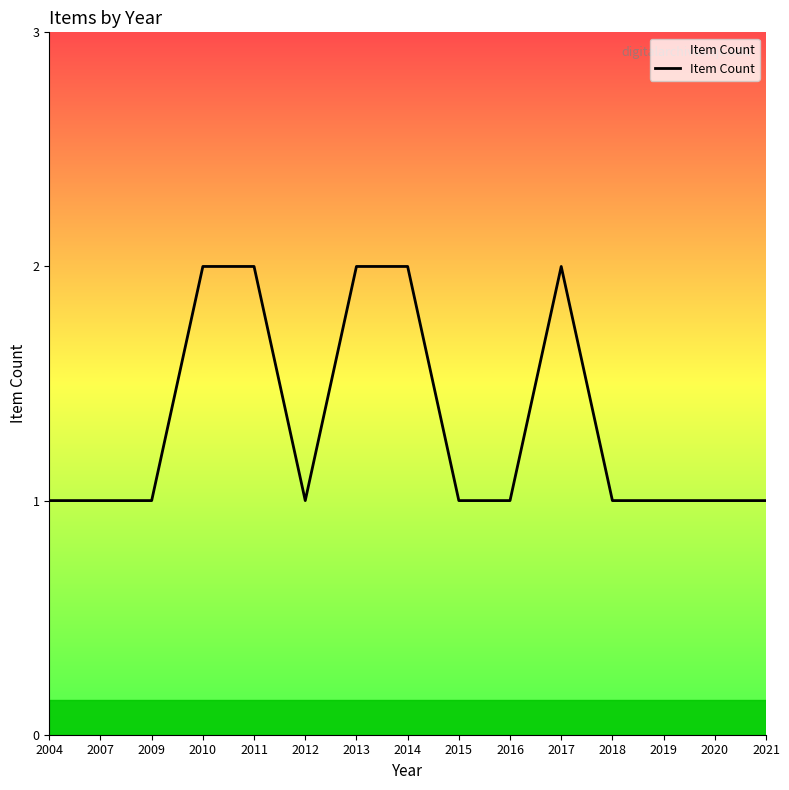

What is the ratio of the value at 2007 to the value at 2014?

0.5